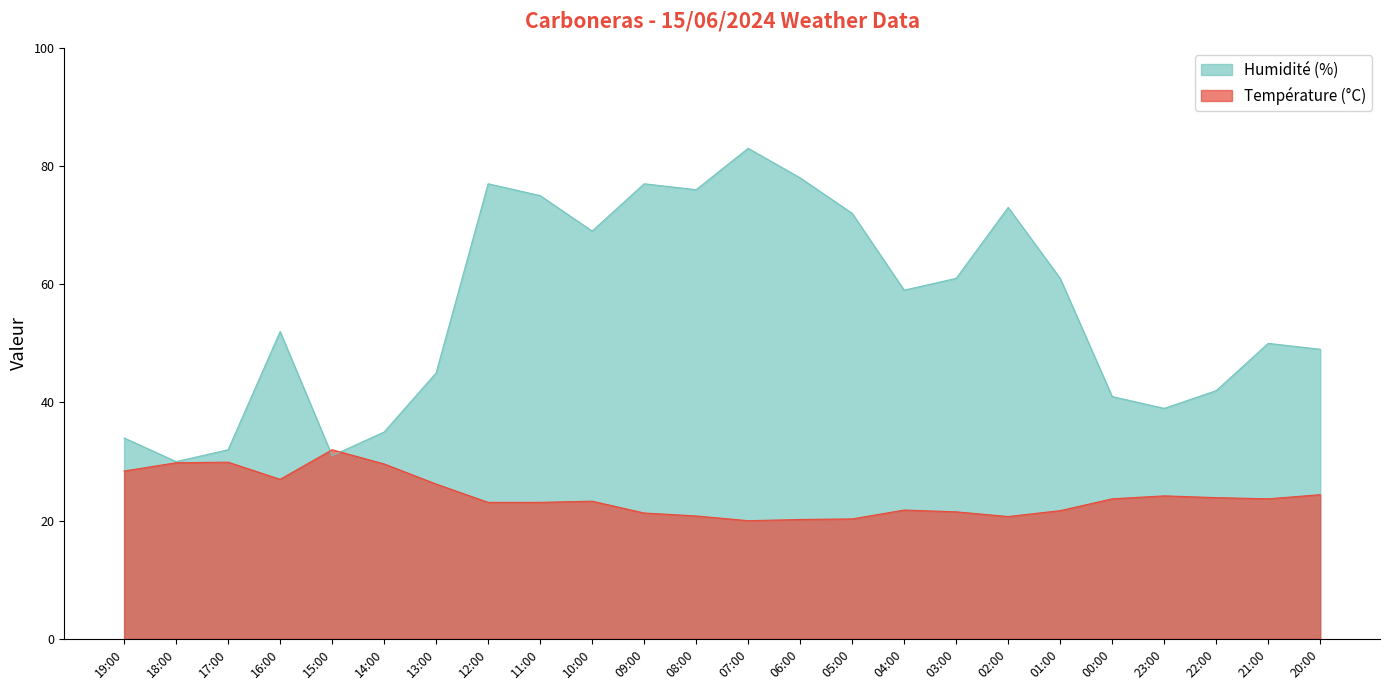

The value of Humidité (%) at 20:00 is 20.8. True or false?

False